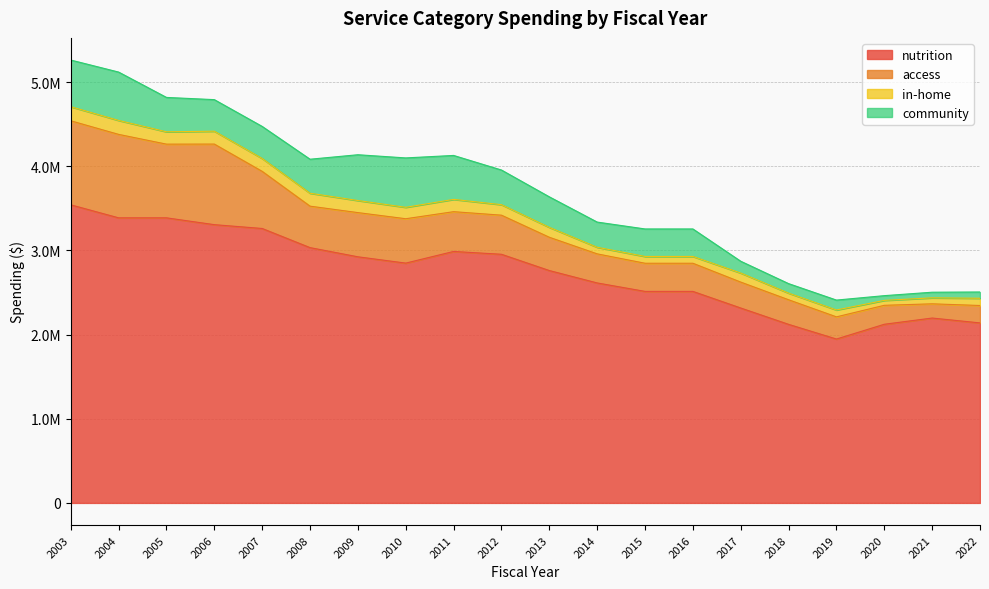

What is the value of the access point at the 13th from the left?

334224.0